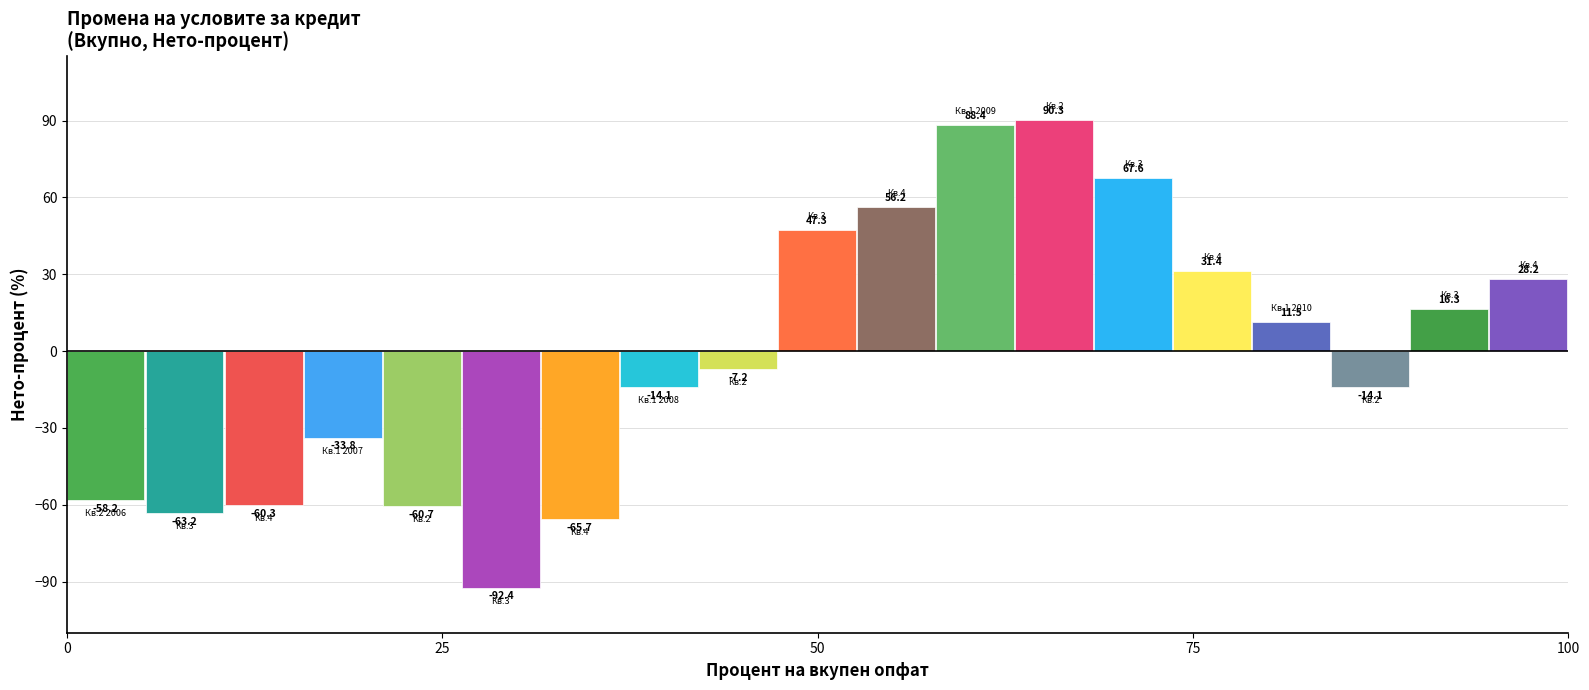

Rank the categories by value from lowest to highest.

Кв.3, Кв.4, Кв.3, Кв.2, Кв.4, Кв.2 2006, Кв.1 2007, Кв.1 2008, Кв.2, Кв.2, Кв.1 2010, Кв.3, Кв.4, Кв.4, Кв.3, Кв.4, Кв.3, Кв.1 2009, Кв.2